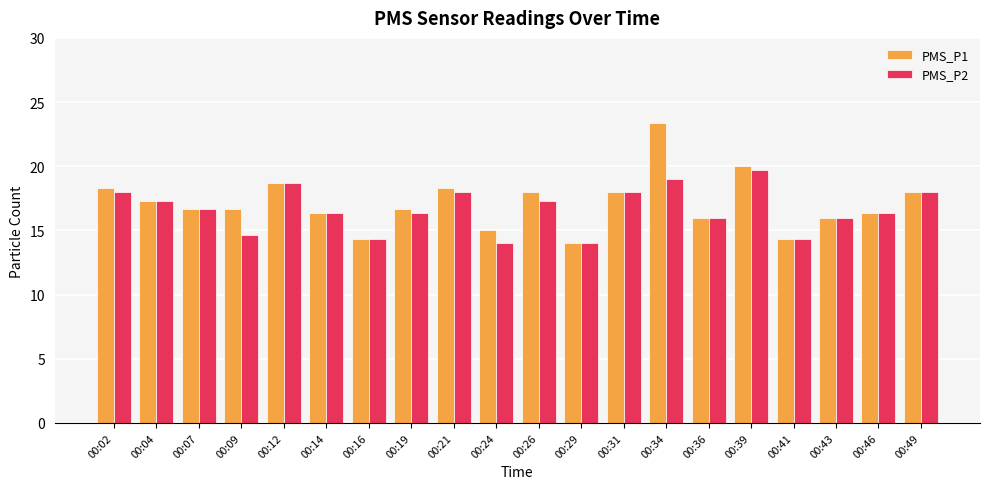

What is the value of the PMS_P1 bar at the 16th from the left?

20.0